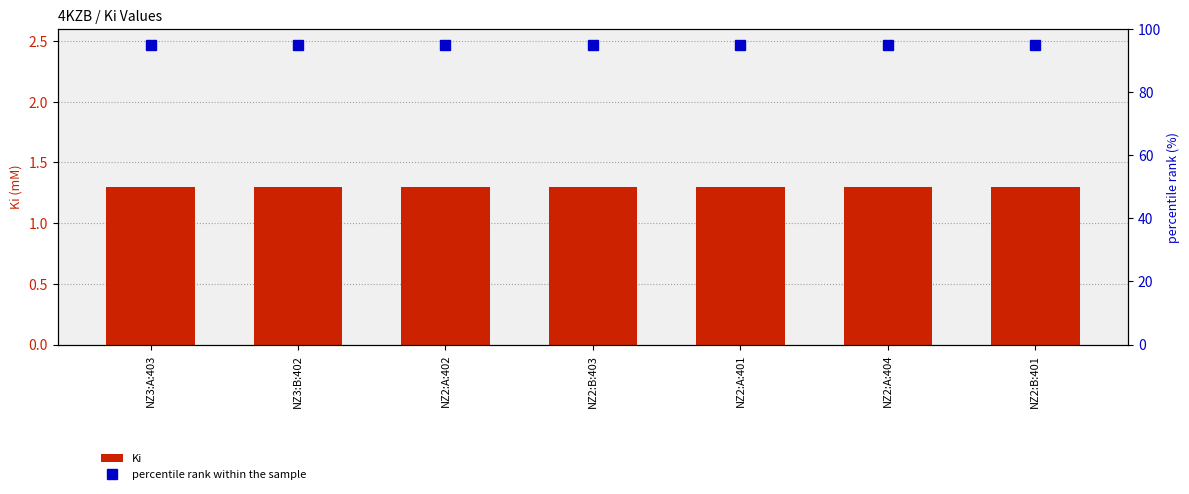

What is the value of the percentile rank within the sample bar at the 2nd from the left?

95.0